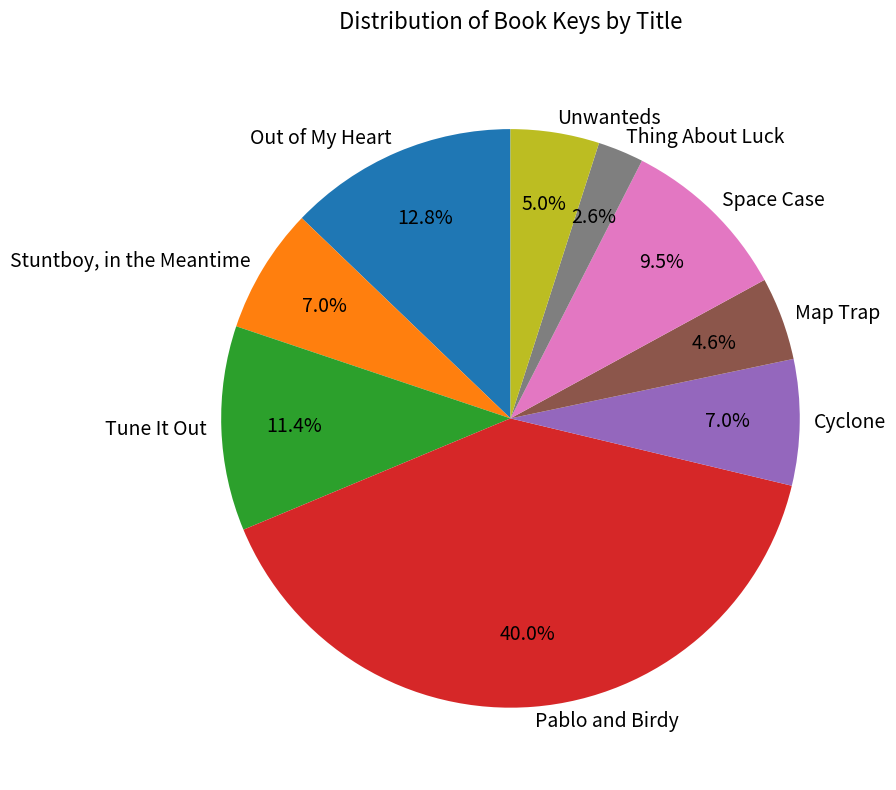

To the nearest percent, what percentage of the pie is Thing About Luck?

3%